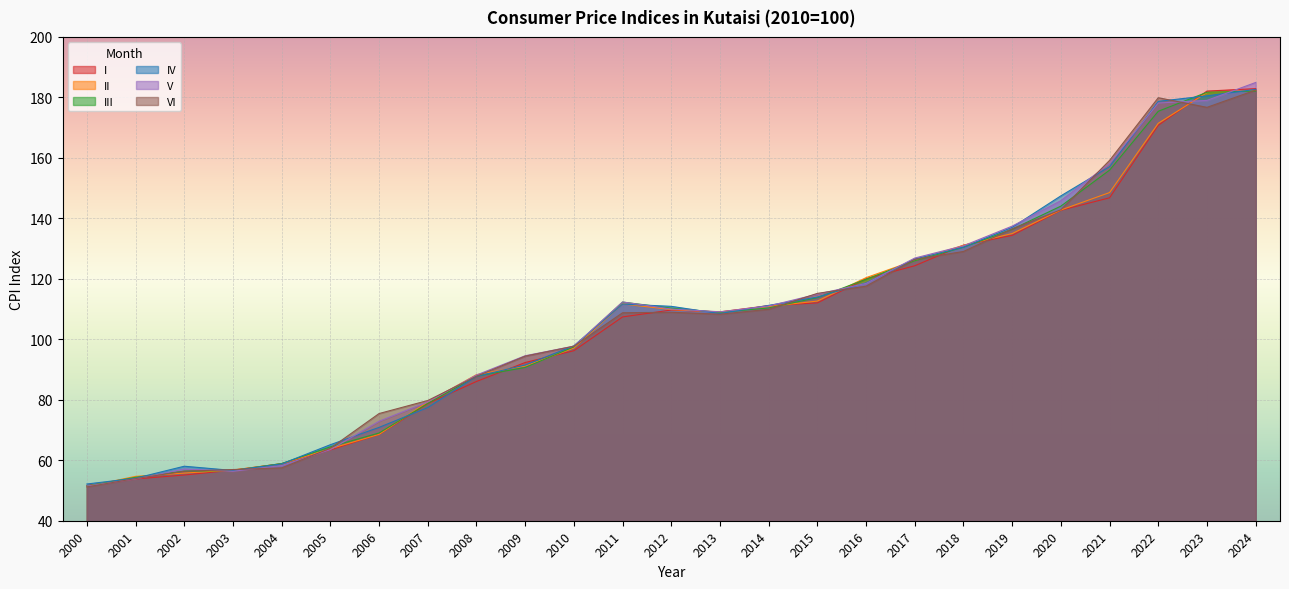

Which series has the widest spread of values?

V